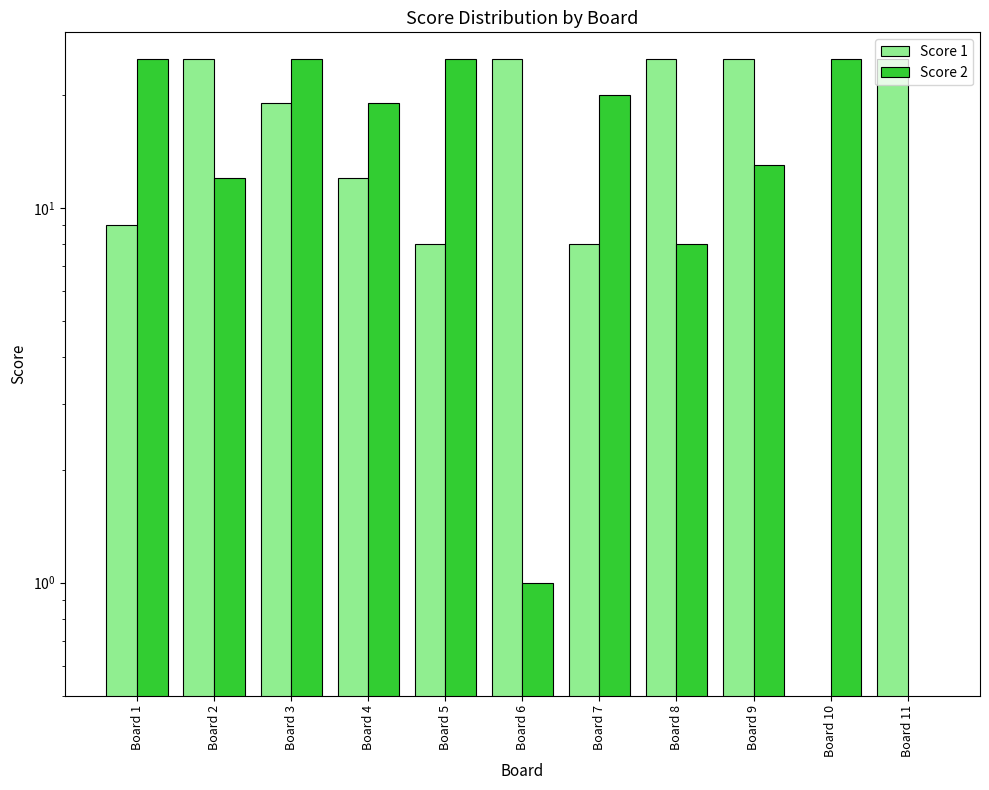

True or false: Score 1 has a value of 25 at Board 11.

True